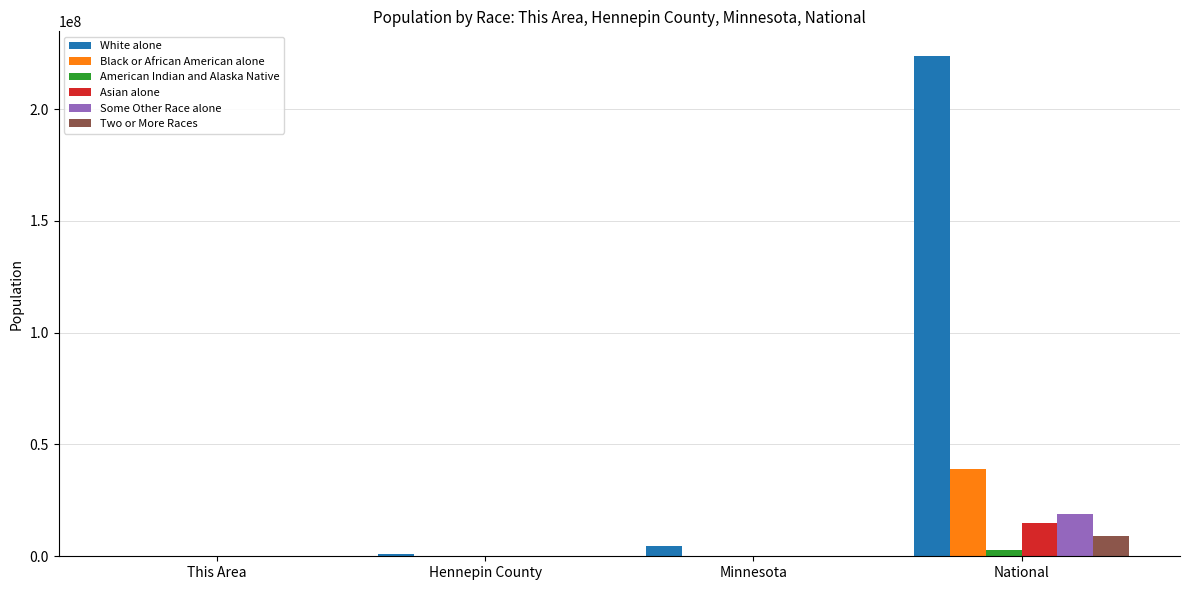

What is the sum of all Asian alone values?

14960757